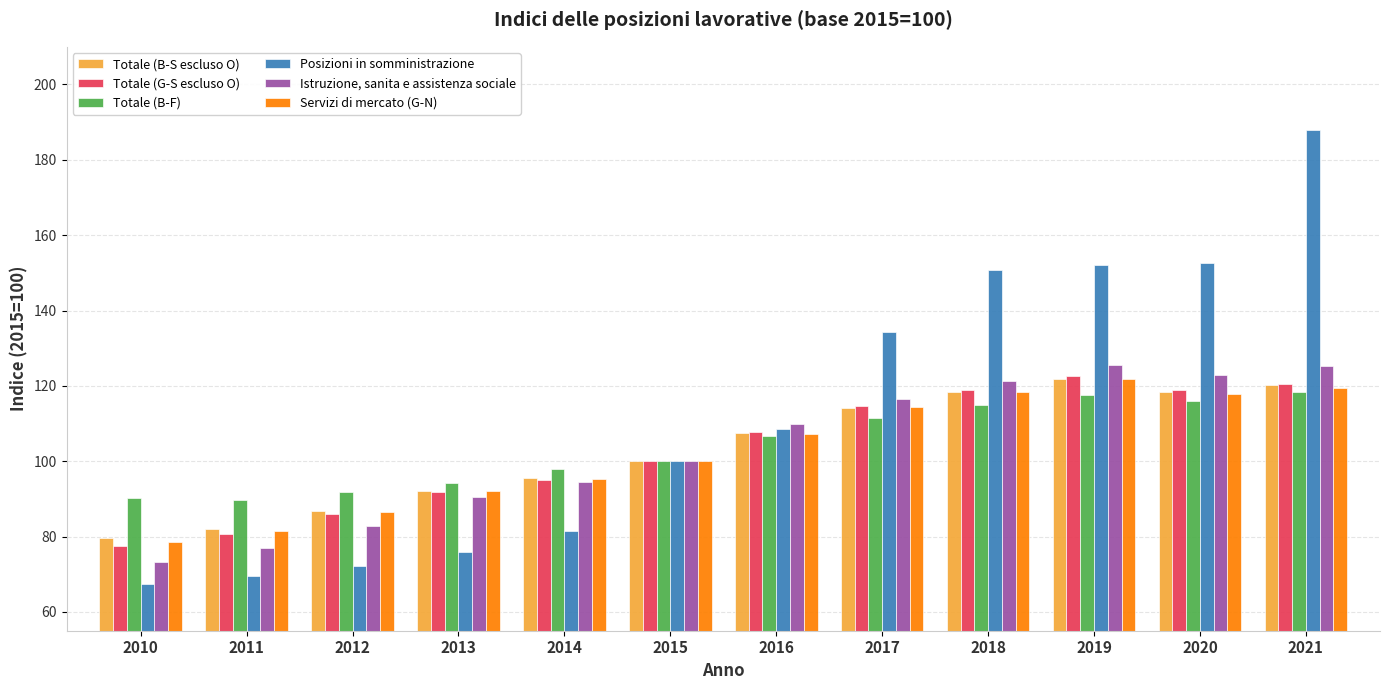

Rank the series by their maximum value, from highest to lowest.

Posizioni in somministrazione, Istruzione, sanita e assistenza sociale, Totale (G-S escluso O), Servizi di mercato (G-N), Totale (B-S escluso O), Totale (B-F)